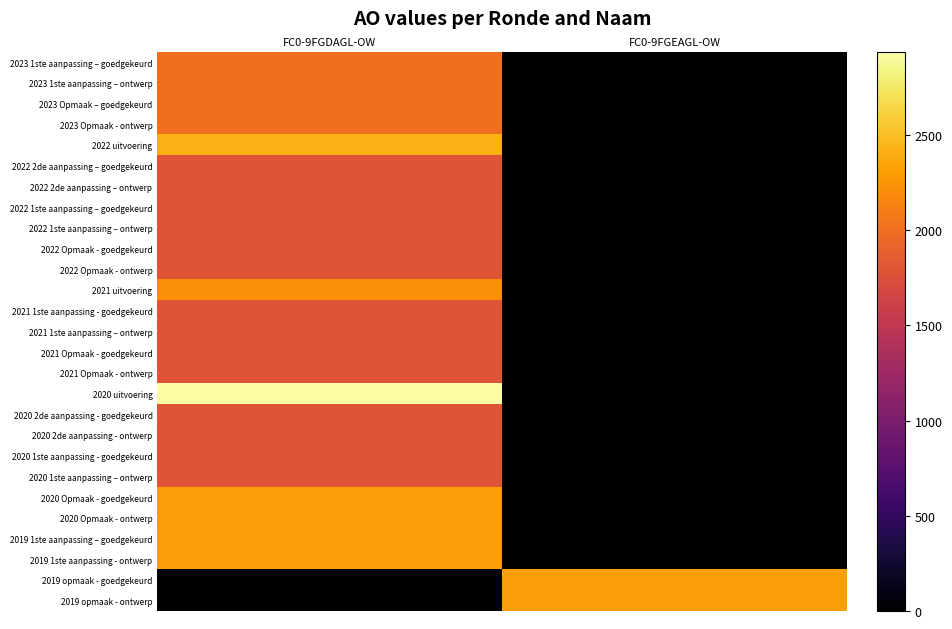

At which category is the sum across all series the highest?

FC0-9FGDAGL-OW